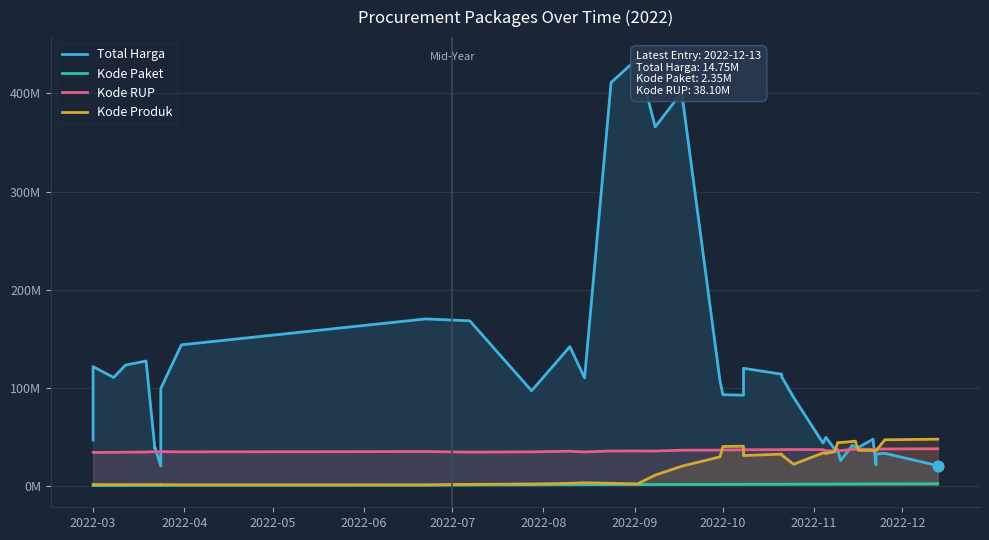

At how many categories does at least one series exceed 198?

4